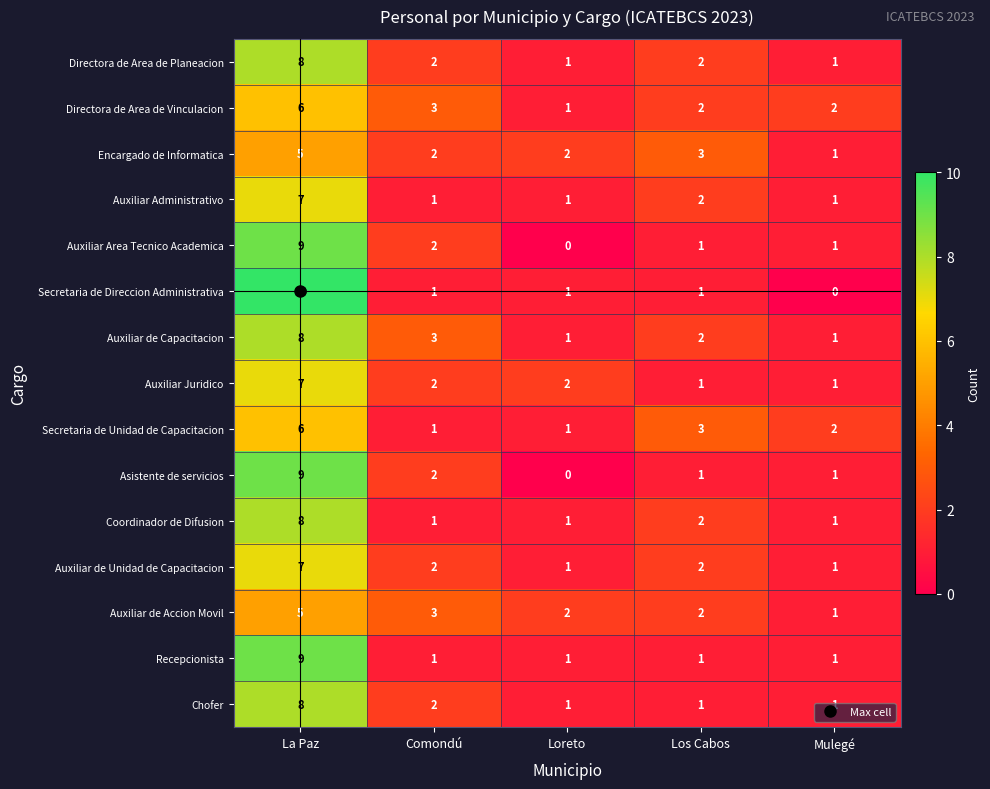

How many data points in Secretaria de Direccion Administrativa are less than 1?

1